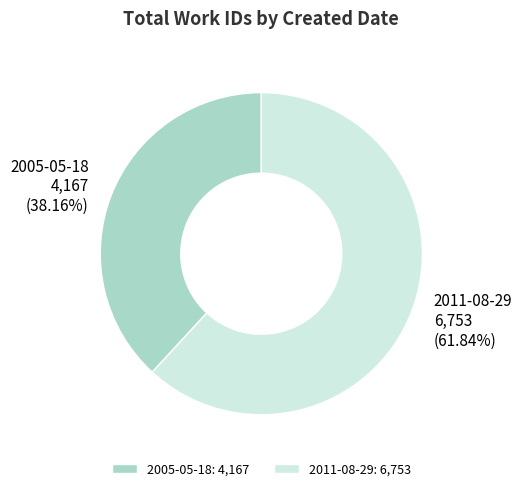

Rank the categories by value from highest to lowest.

2011-08-29, 2005-05-18